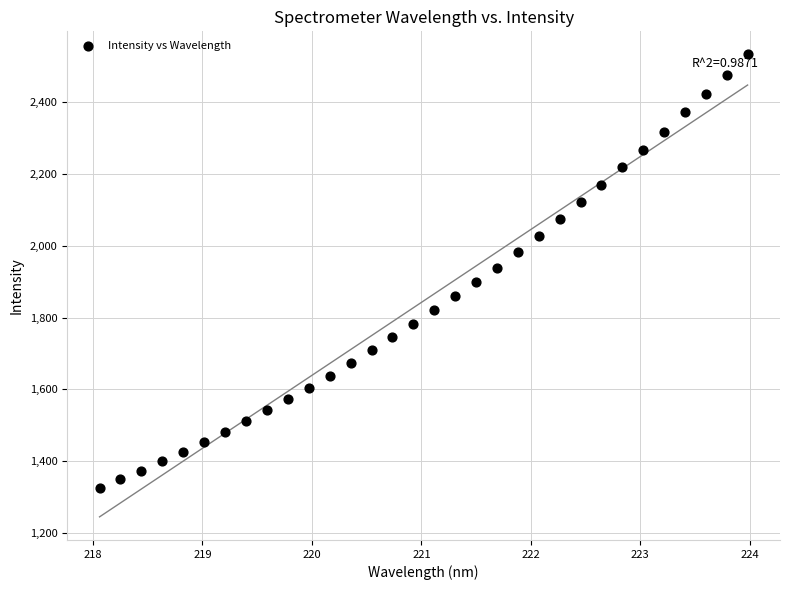

What is the range of Y values (max minus min)?

1206.6